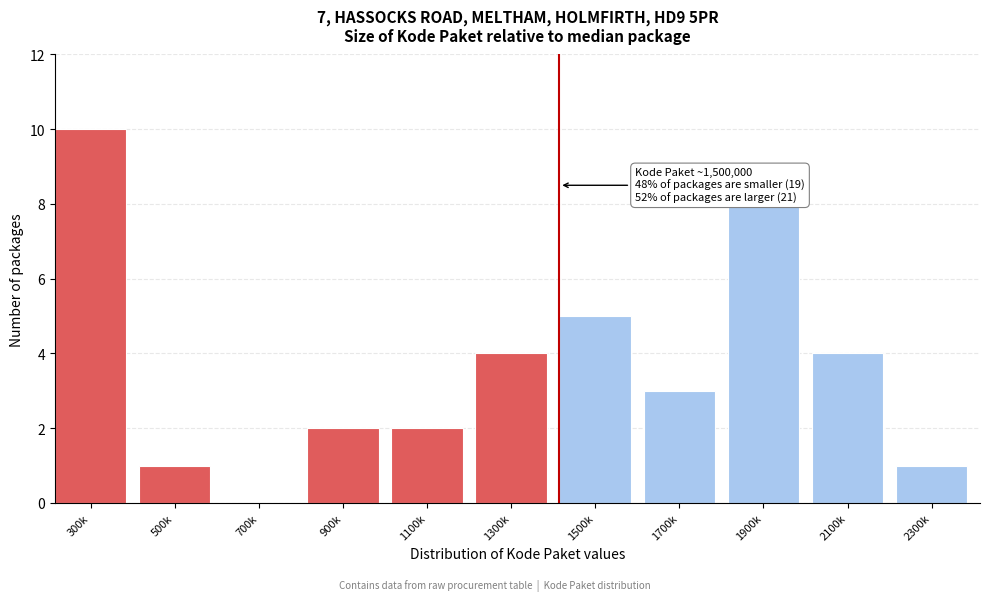

Reading left to right, what are all the values shown in this chart?

300k=10	500k=1	700k=0	900k=2	1100k=2	1300k=4	1500k=5	1700k=3	1900k=8	2100k=4	2300k=1